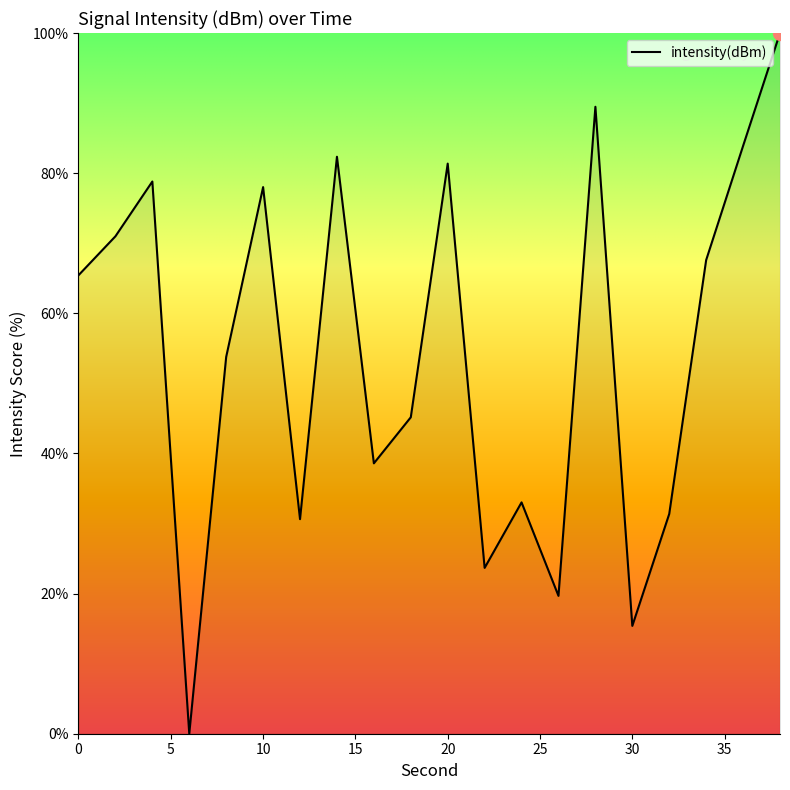

What is the greatest value displayed?

100.0